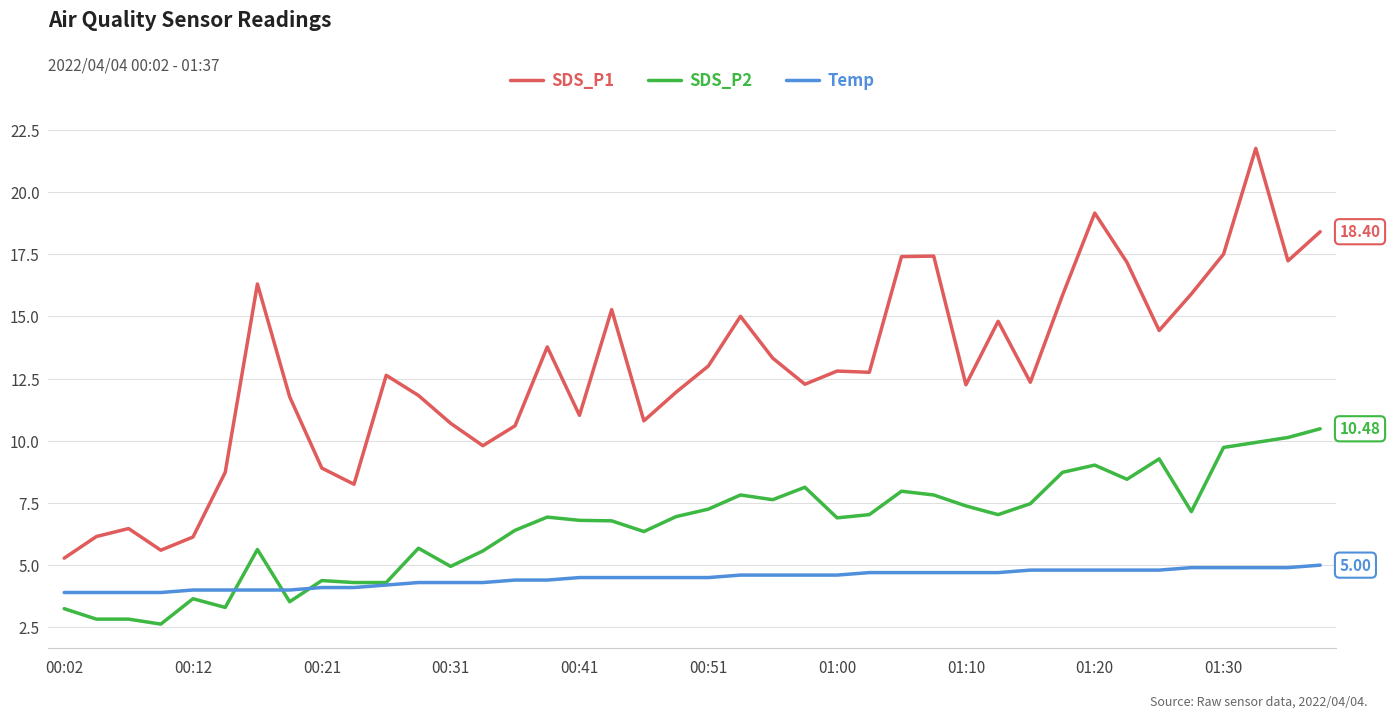

List the series in order of their peak value, lowest first.

Temp, SDS_P2, SDS_P1